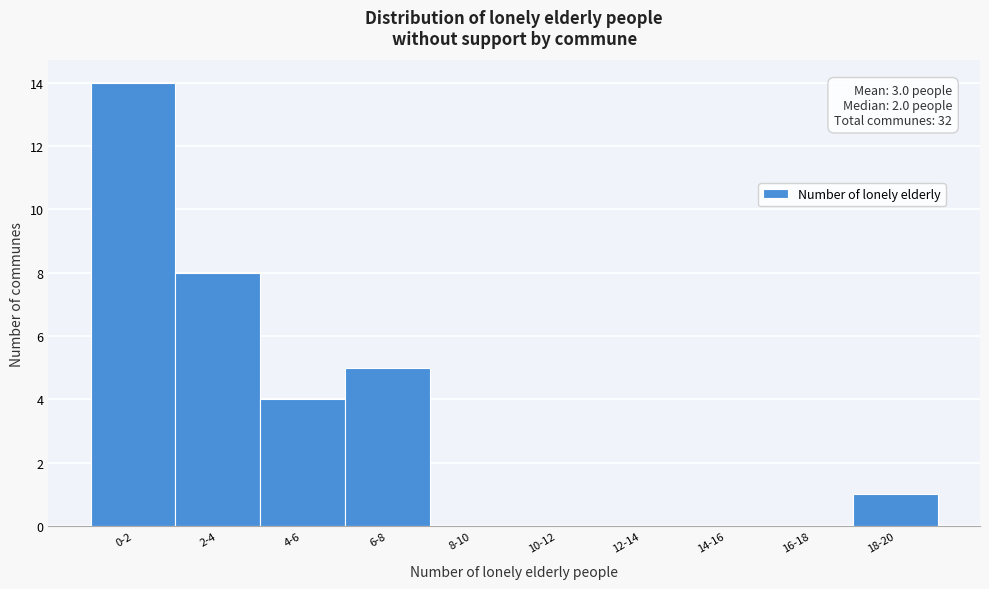

Reading left to right, what are all the values shown in this chart?

0-2=14	2-4=8	4-6=4	6-8=5	8-10=0	10-12=0	12-14=0	14-16=0	16-18=0	18-20=1